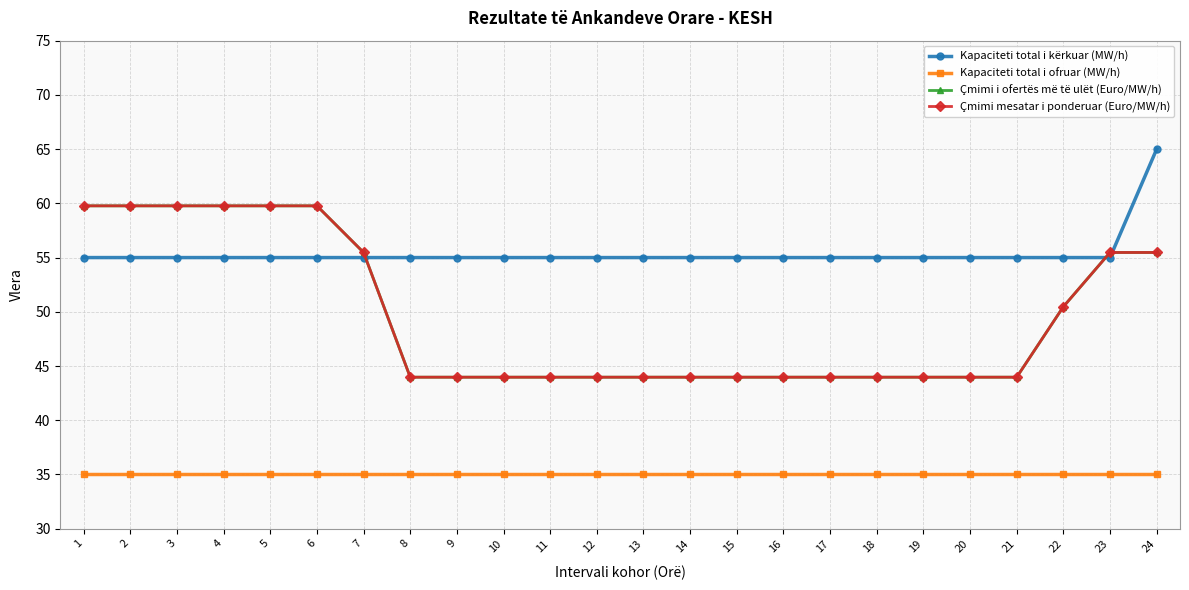

True or false: Çmimi i ofertës më të ulët (Euro/MW/h) and Kapaciteti total i ofruar (MW/h) cross at least once.

False